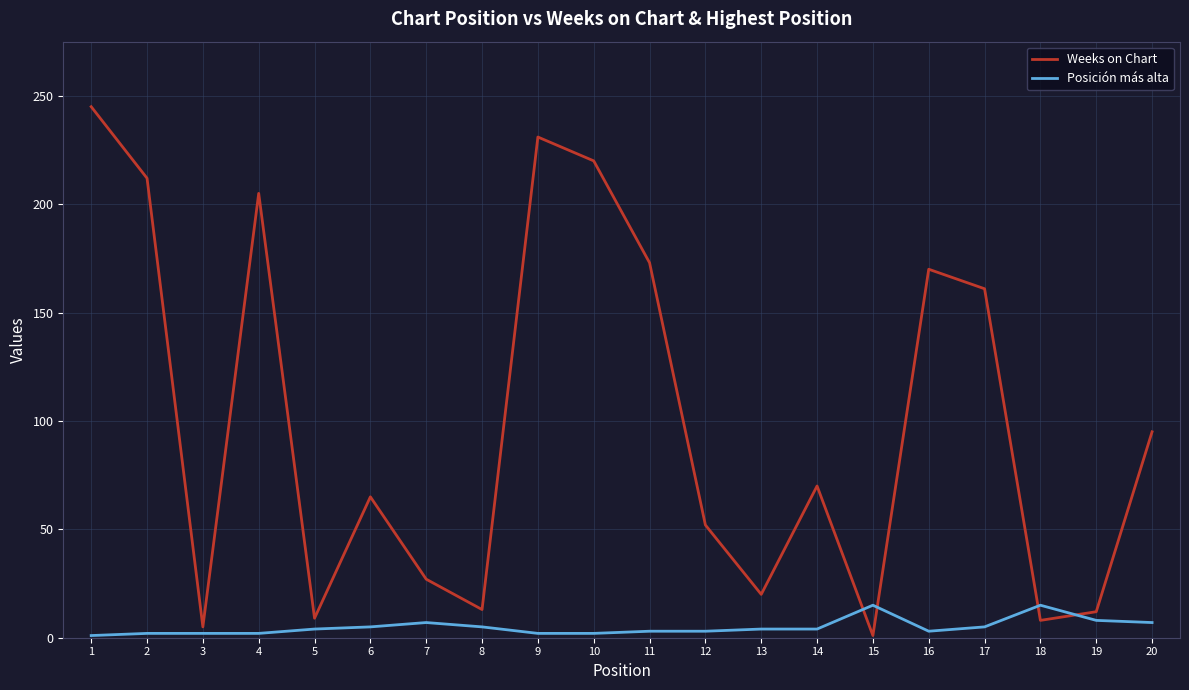

After their last crossing, which series has the higher values: Weeks on Chart or Posición más alta?

Weeks on Chart